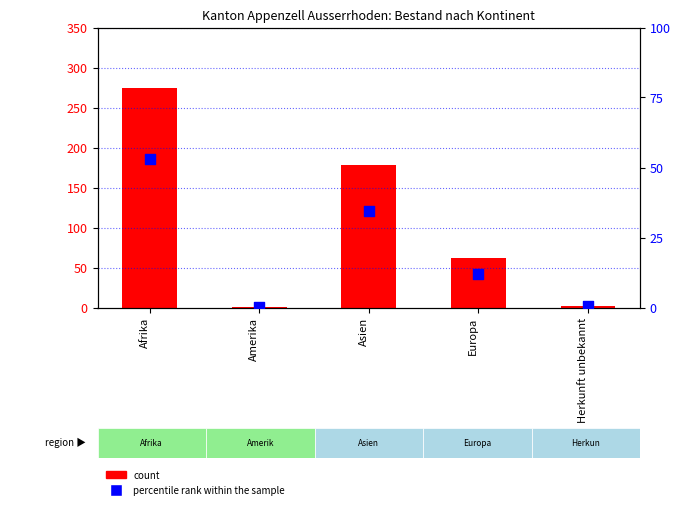

Which series has the largest Y range (max minus min)?

count